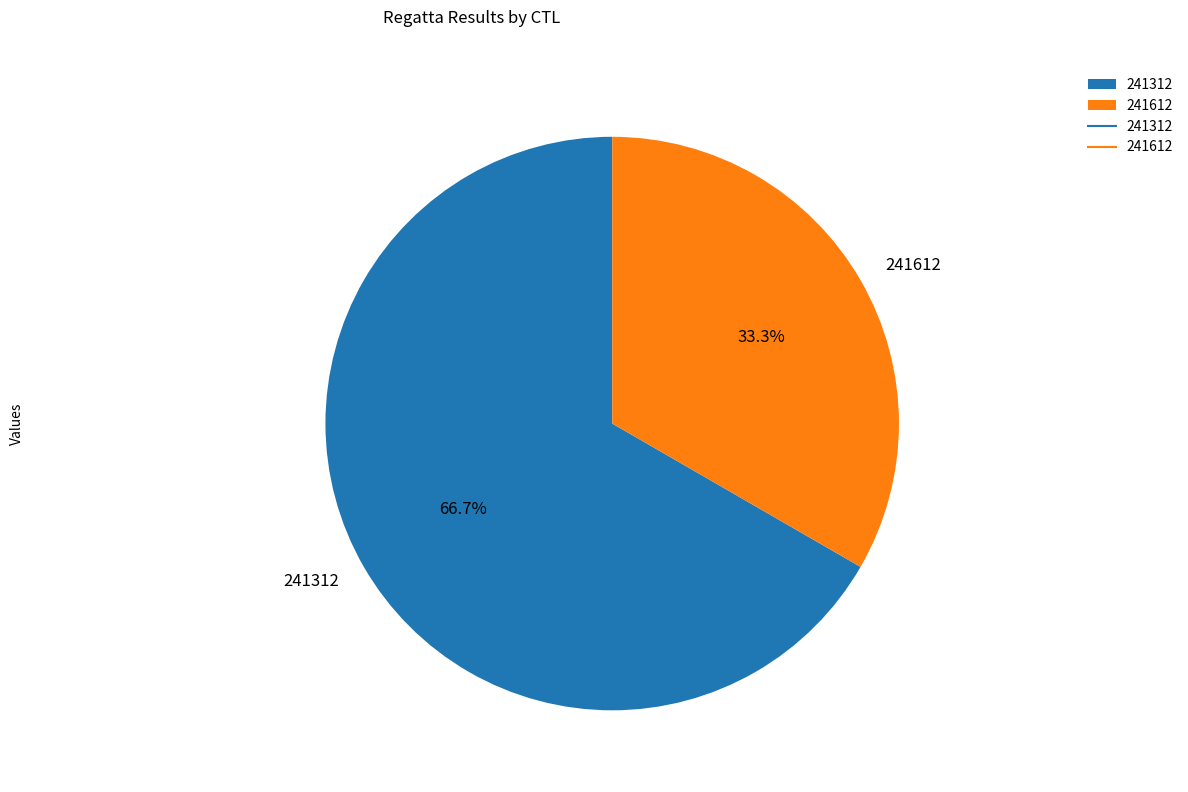

True or false: 241612 accounts for 33% of the total.

True